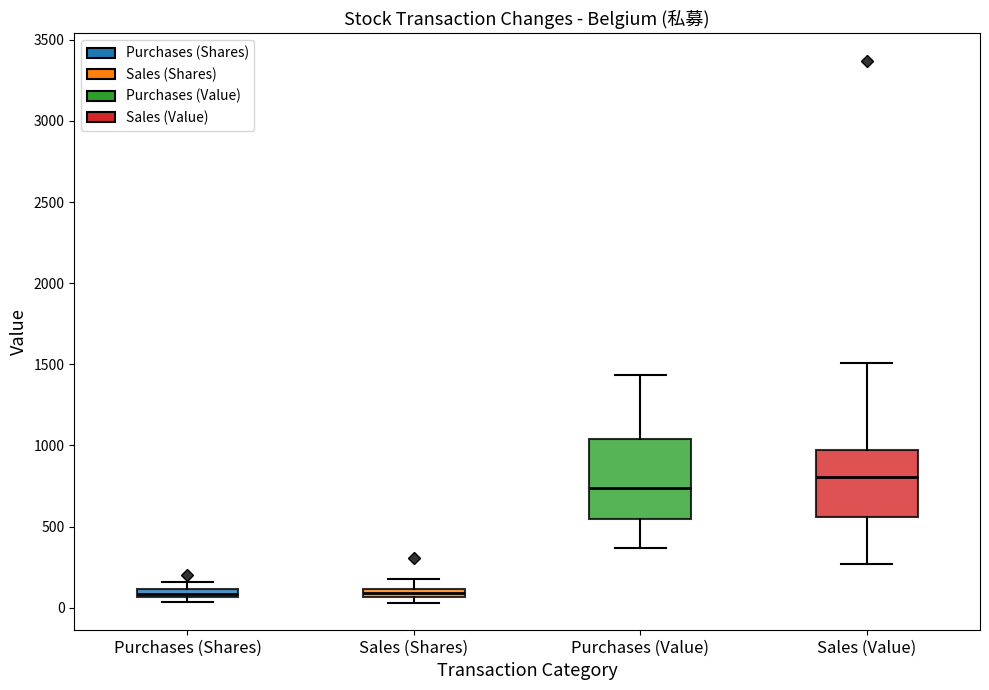

Comparing the boxes themselves (not the whiskers), which one is the tallest?

Purchases (Value)